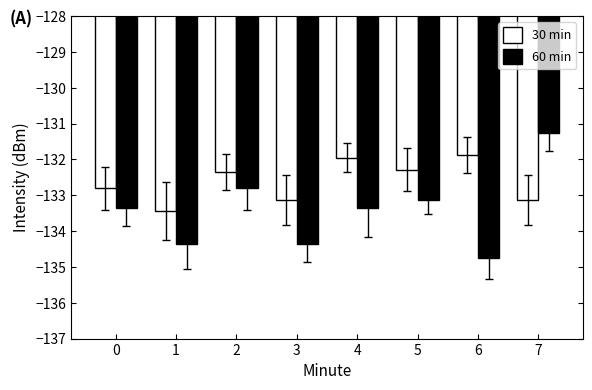

Between 0 and 5, which series saw the biggest shift?

30 min